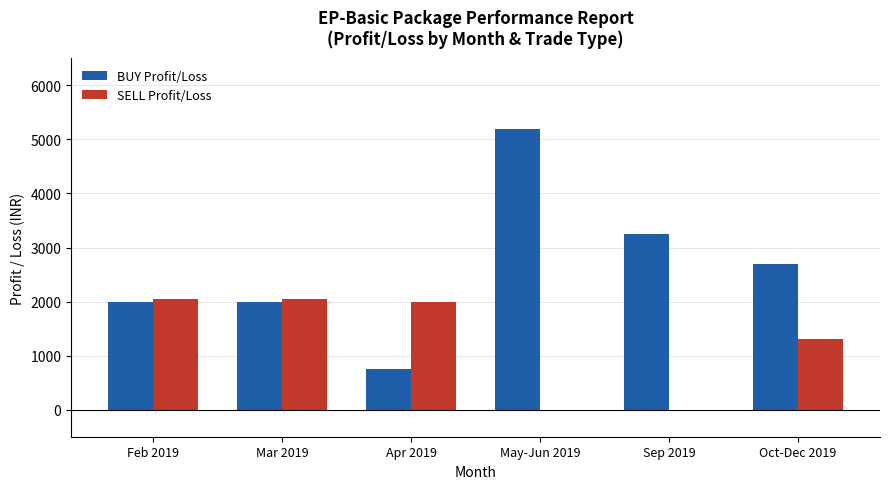

Is the value of SELL Profit/Loss at Sep 2019 greater than the value of BUY Profit/Loss at Oct-Dec 2019?

No